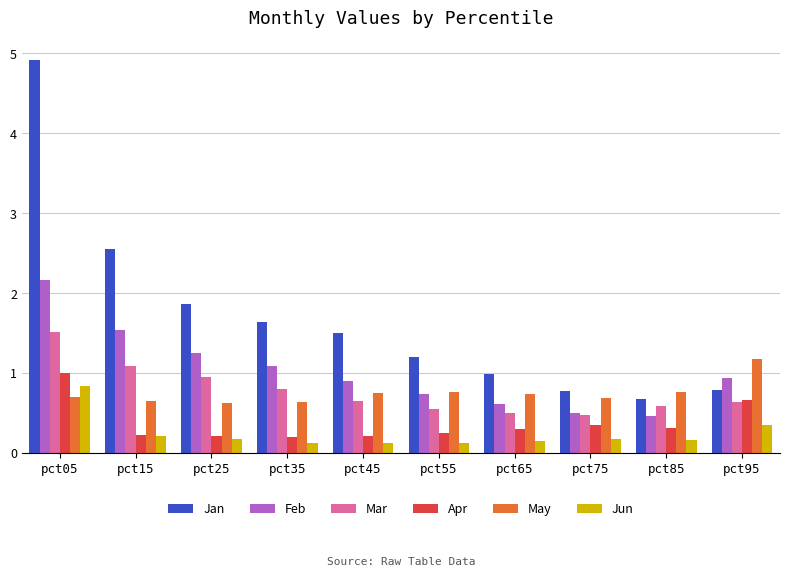

What is the difference between the maximum and minimum values in the Feb series?

1.7